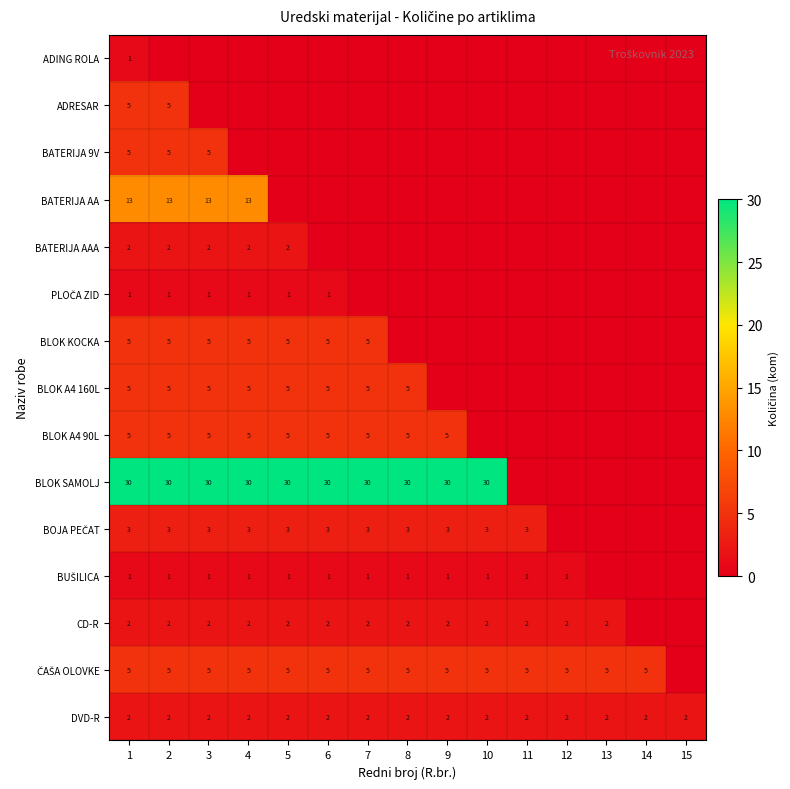

The value of DVD-R at 4 is 2. True or false?

True